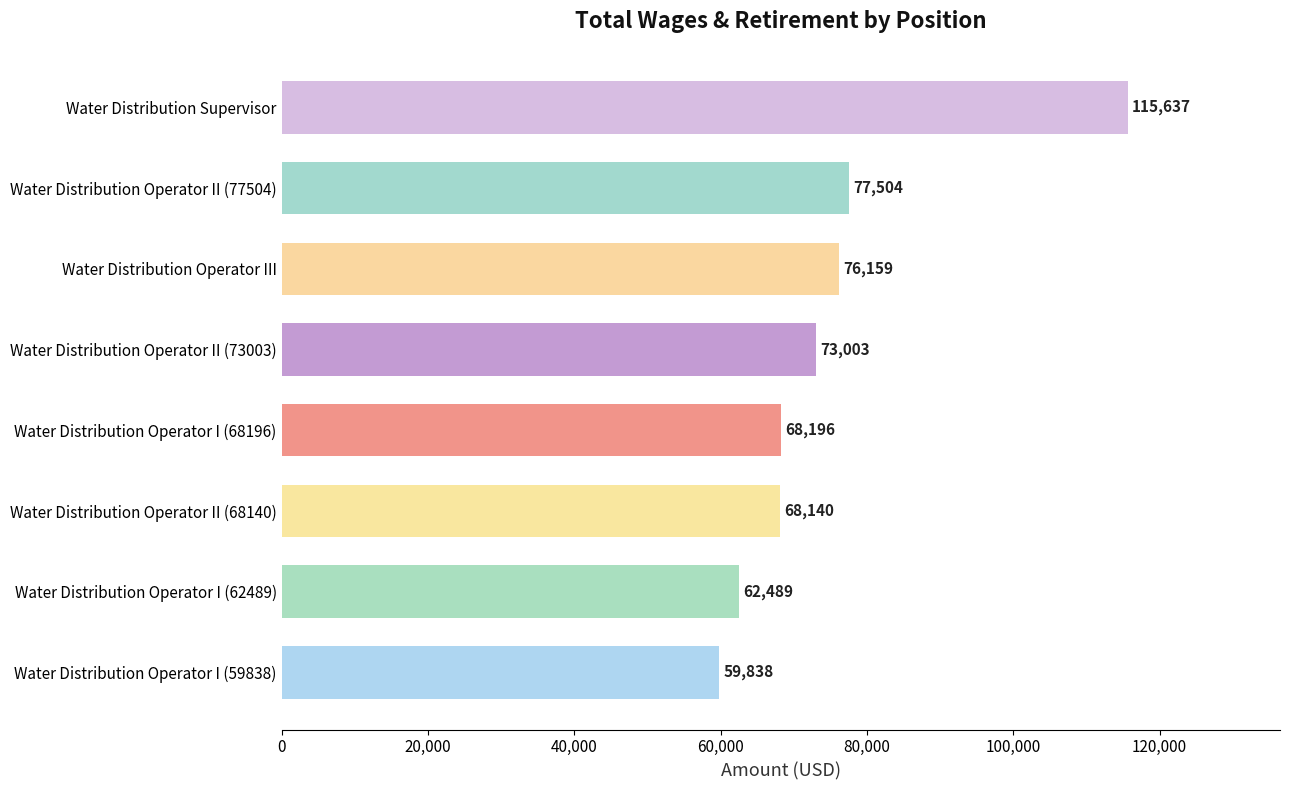

List the labels in order of value, largest first.

Water Distribution Supervisor, Water Distribution Operator II (77504), Water Distribution Operator III, Water Distribution Operator II (73003), Water Distribution Operator I (68196), Water Distribution Operator II (68140), Water Distribution Operator I (62489), Water Distribution Operator I (59838)